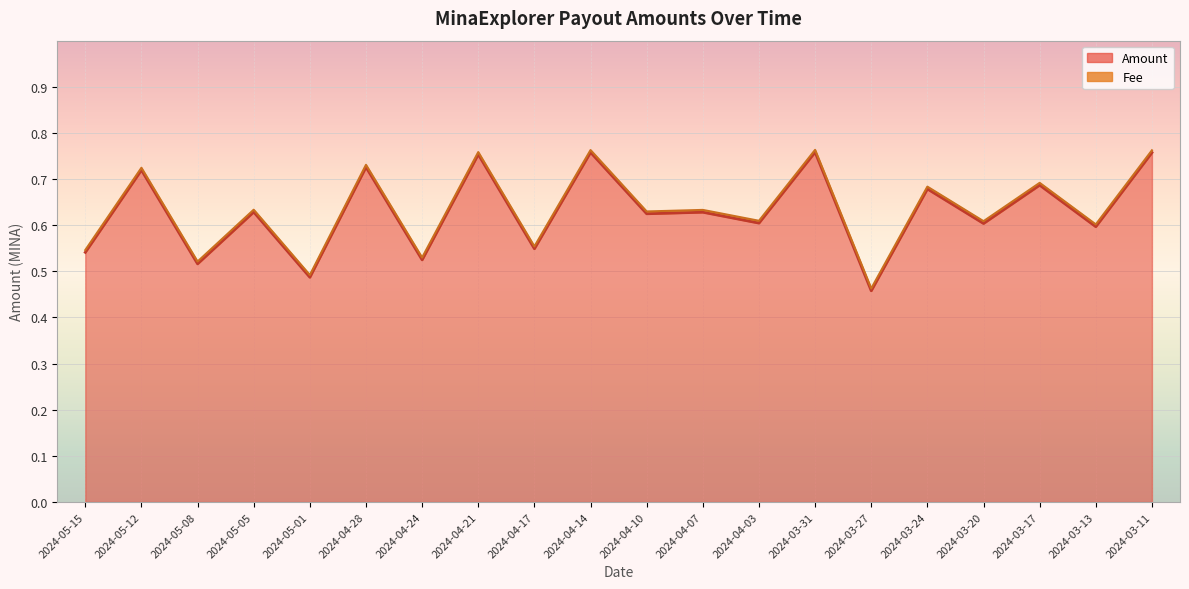

List the labels in order of value, smallest first.

2024-03-27, 2024-05-01, 2024-05-08, 2024-04-24, 2024-05-15, 2024-04-17, 2024-03-13, 2024-03-20, 2024-04-03, 2024-04-10, 2024-04-07, 2024-05-05, 2024-03-24, 2024-03-17, 2024-05-12, 2024-04-28, 2024-04-21, 2024-03-11, 2024-04-14, 2024-03-31